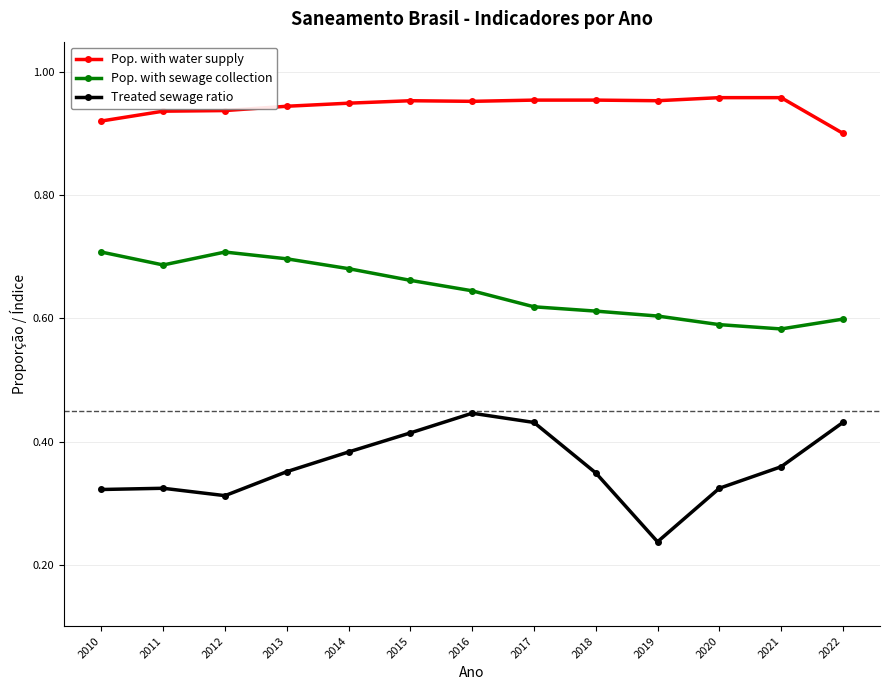

Which category has the lowest value across all series?

2019